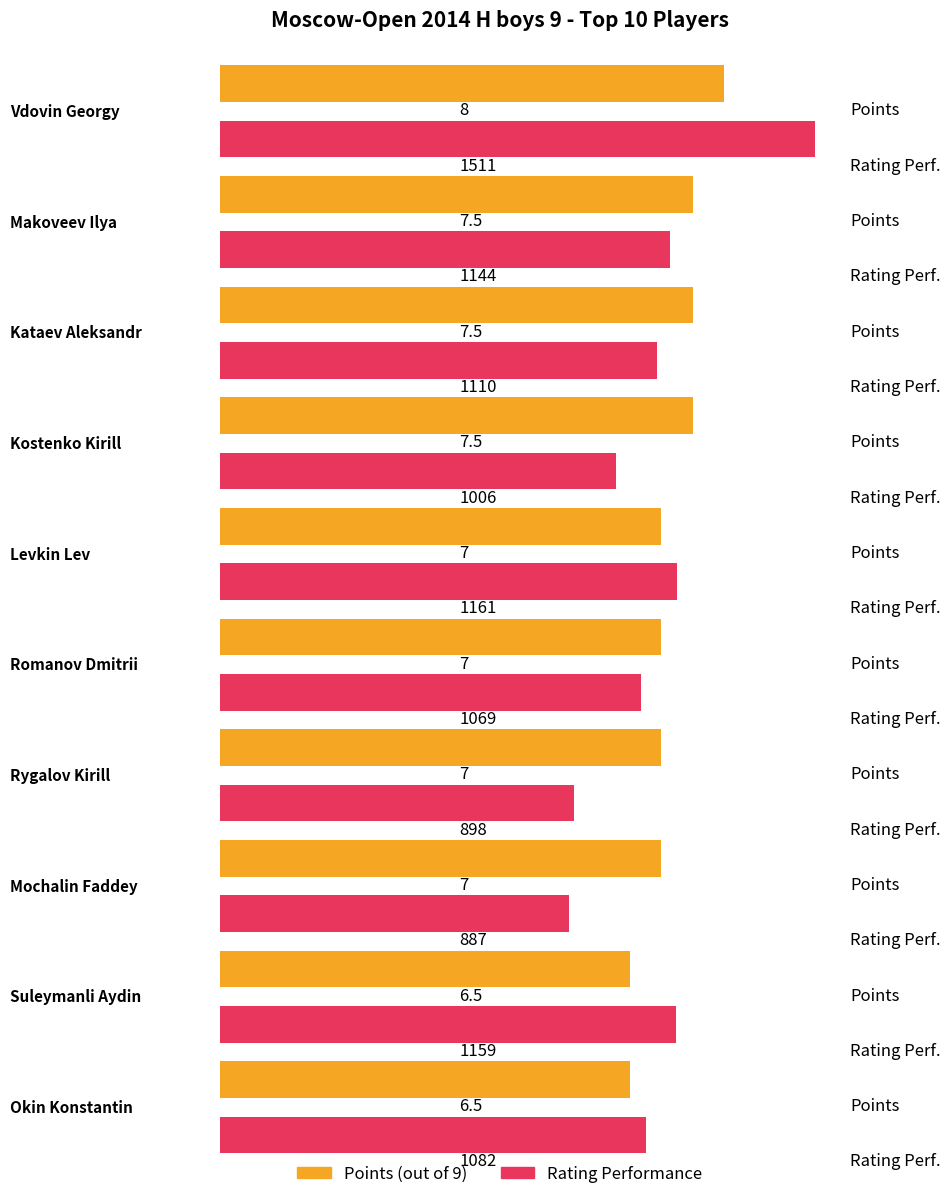

Which series has the largest total across all categories?

Rating Performance